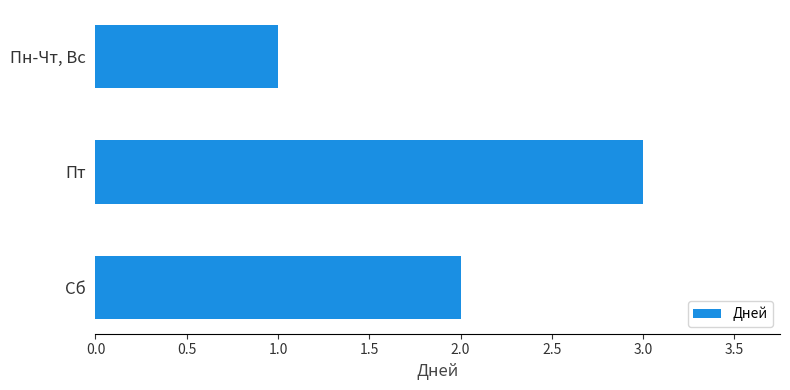

Which has a higher value, Сб or Пн-Чт, Вс?

Сб